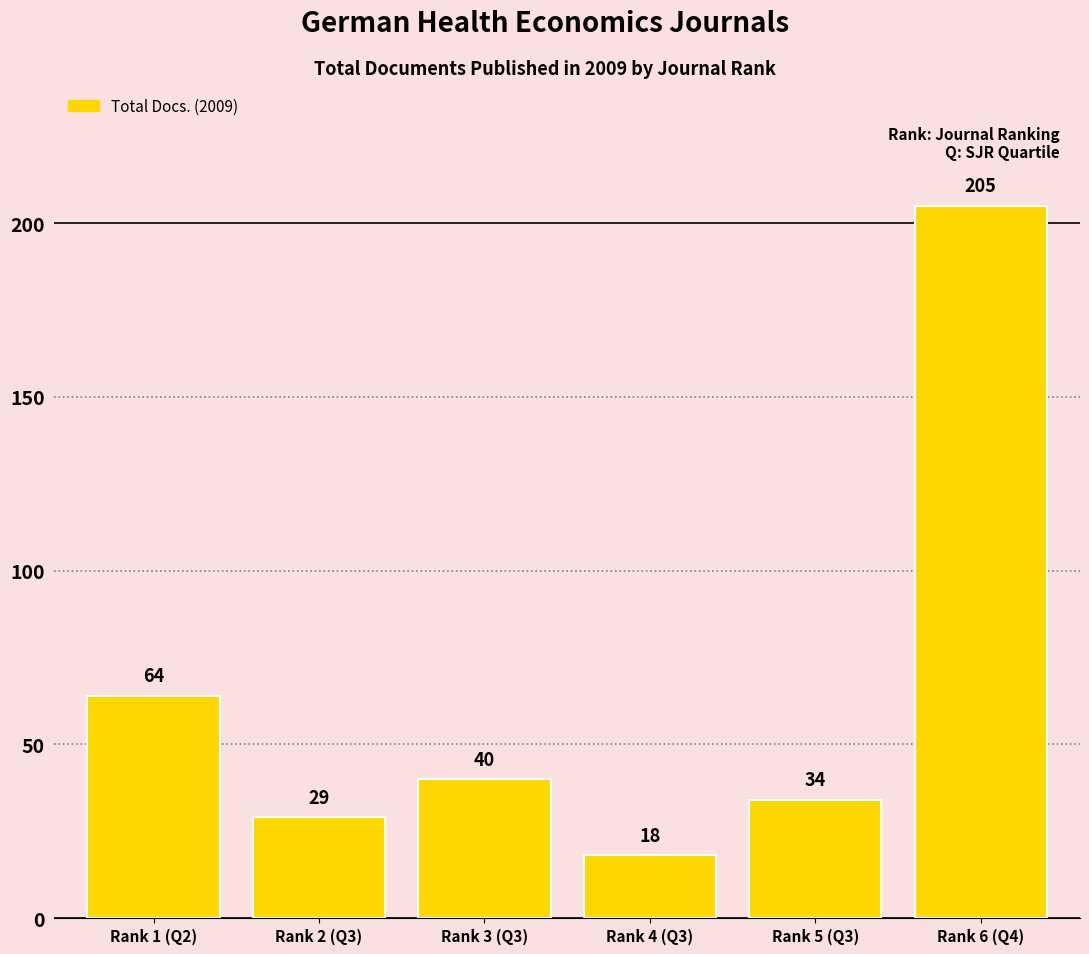

Which label corresponds to the largest value in the chart?

Rank 6 (Q4)